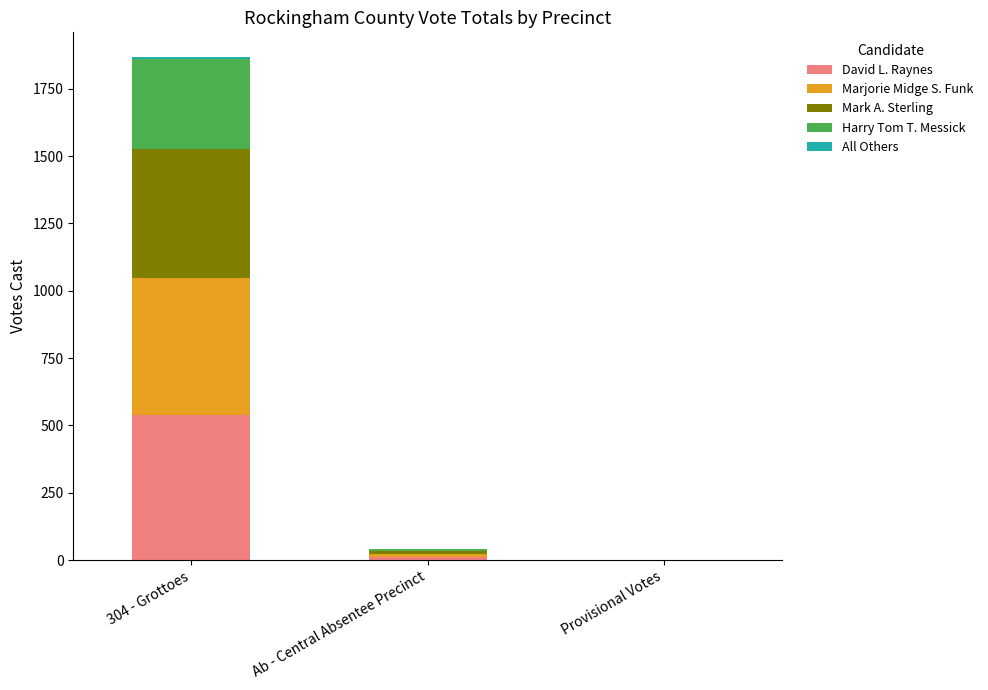

At which label does David L. Raynes first exceed 12?

304 - Grottoes